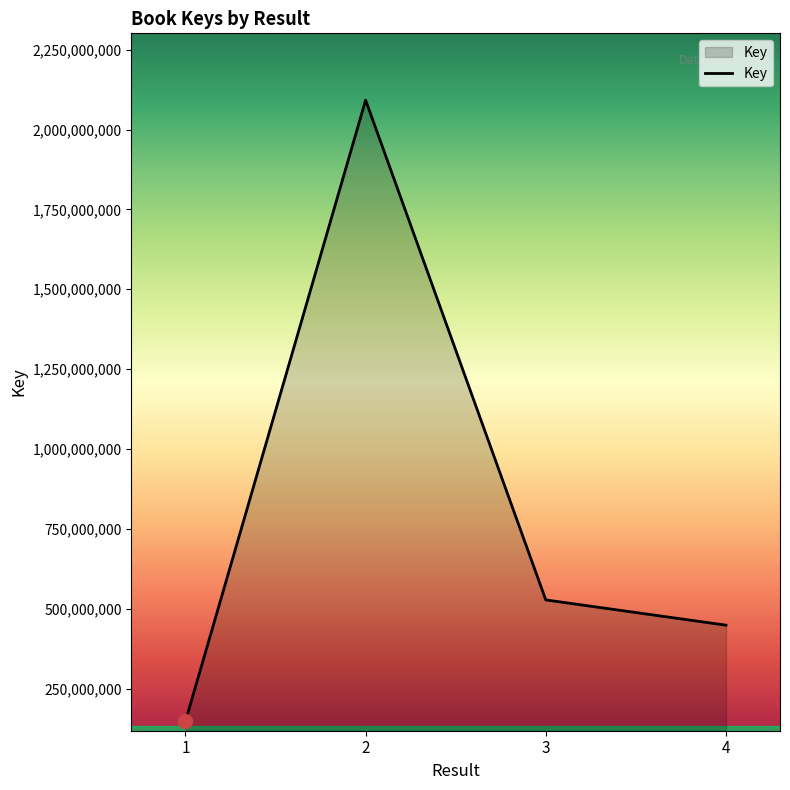

True or false: the data has more than 2 interior local peaks.

False